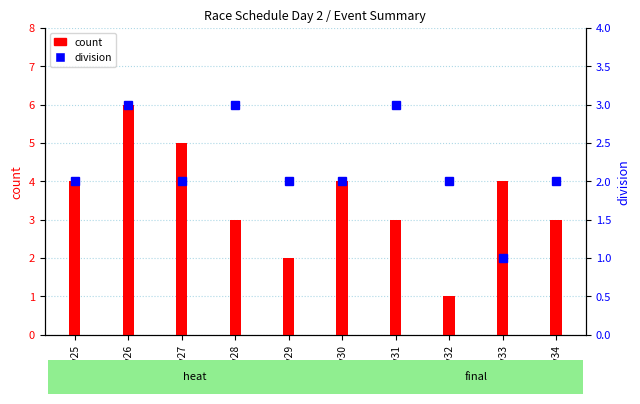

Does the chart contain any negative values?

No